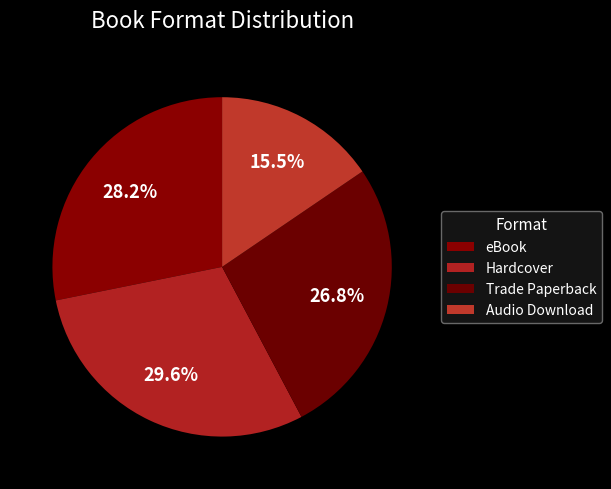

To the nearest percent, what is the difference between the Trade Paperback and eBook slice percentages?

1%